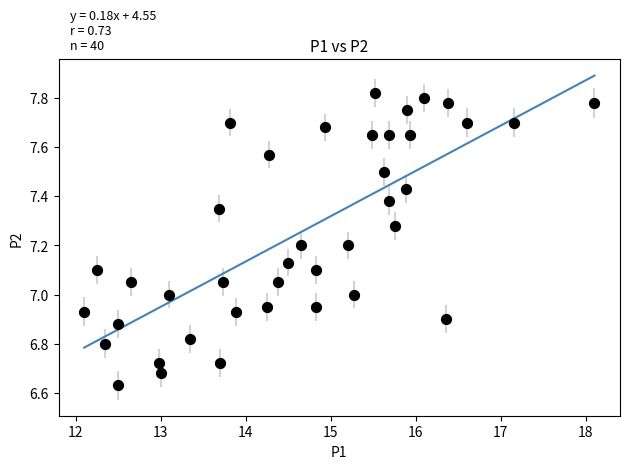

What is the range of Y values (max minus min)?

1.2